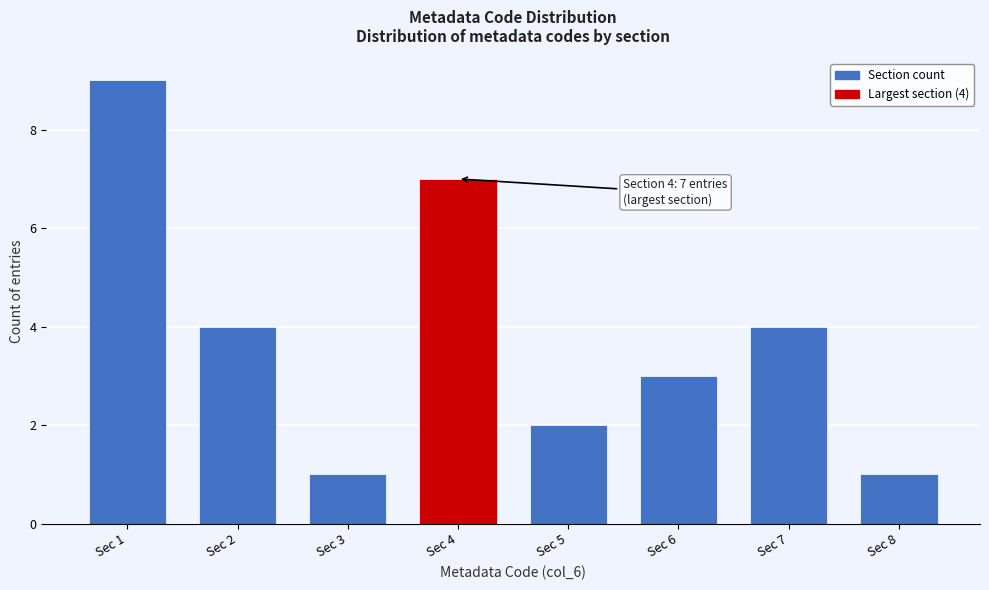

Reading left to right, list all the values displayed in this chart.

Sec 1=9	Sec 2=4	Sec 3=1	Sec 4=7	Sec 5=2	Sec 6=3	Sec 7=4	Sec 8=1